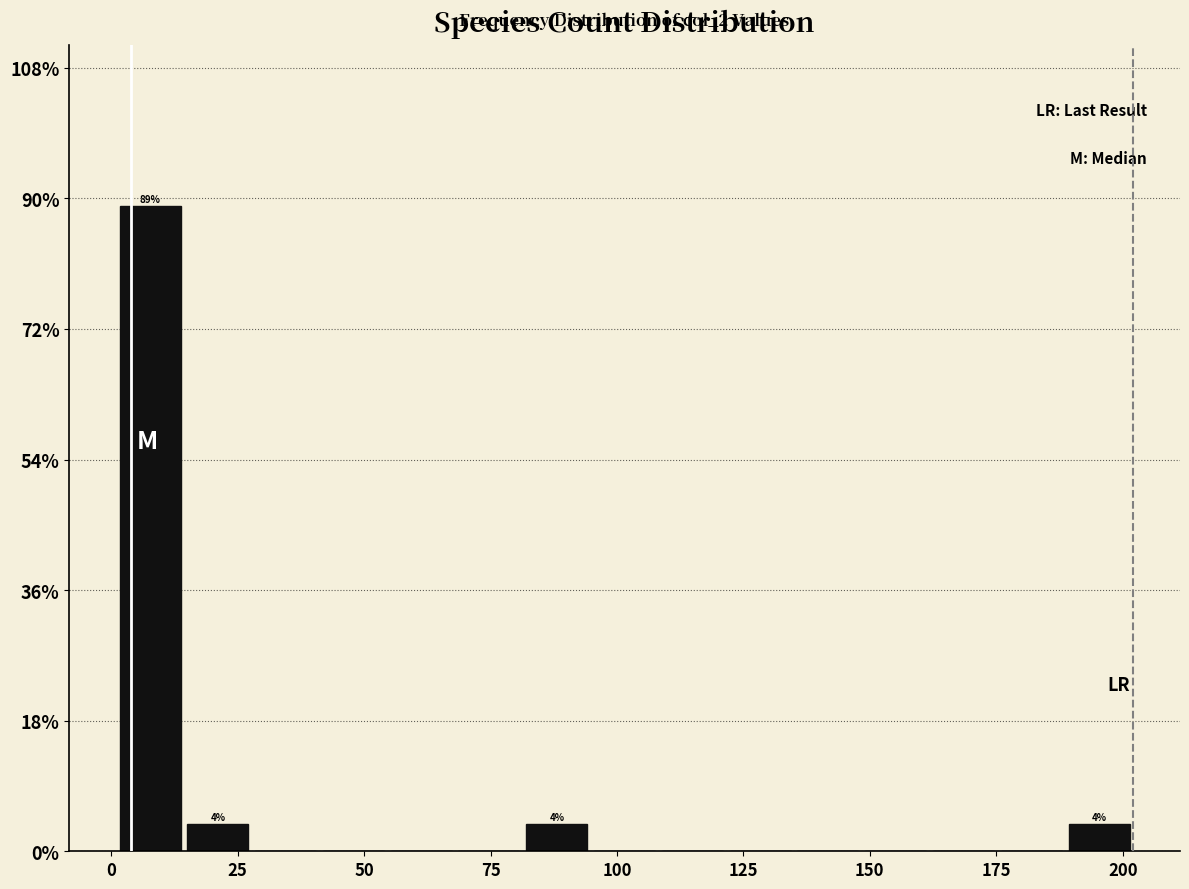

Read against the x-axis, roughly where is the centre of the tallest bar?

10